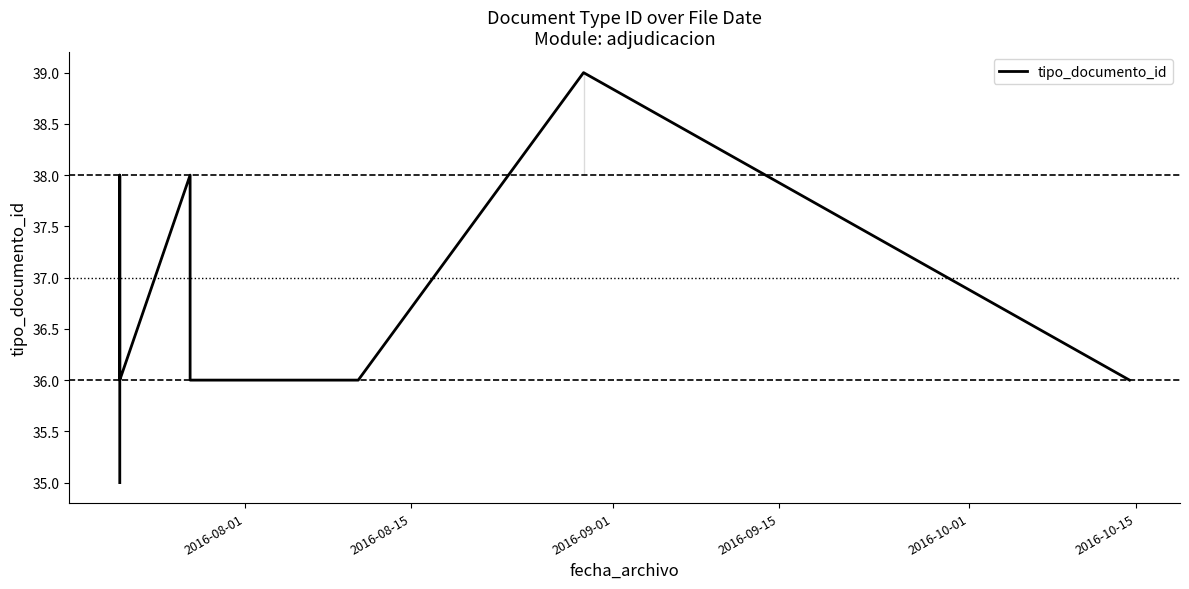

Reading right to left, list all the values displayed in this chart.

36	39	36	36	36	38	36	36	38	35